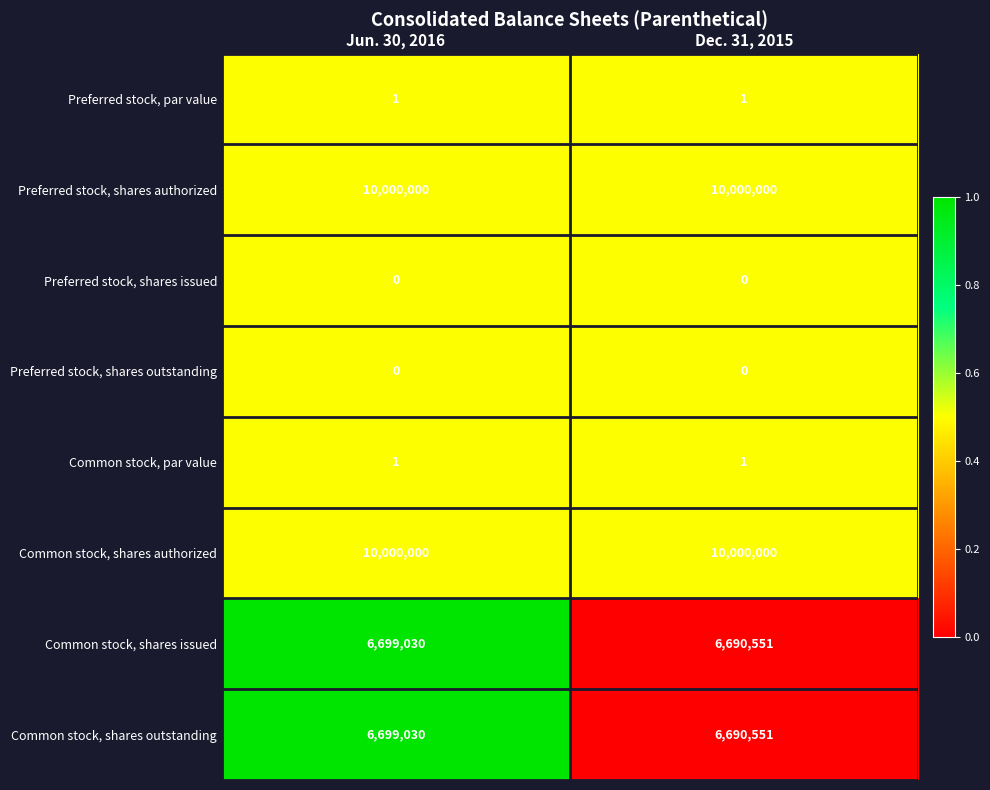

What is the spread (max minus min) of values at Jun. 30, 2016?

10000000